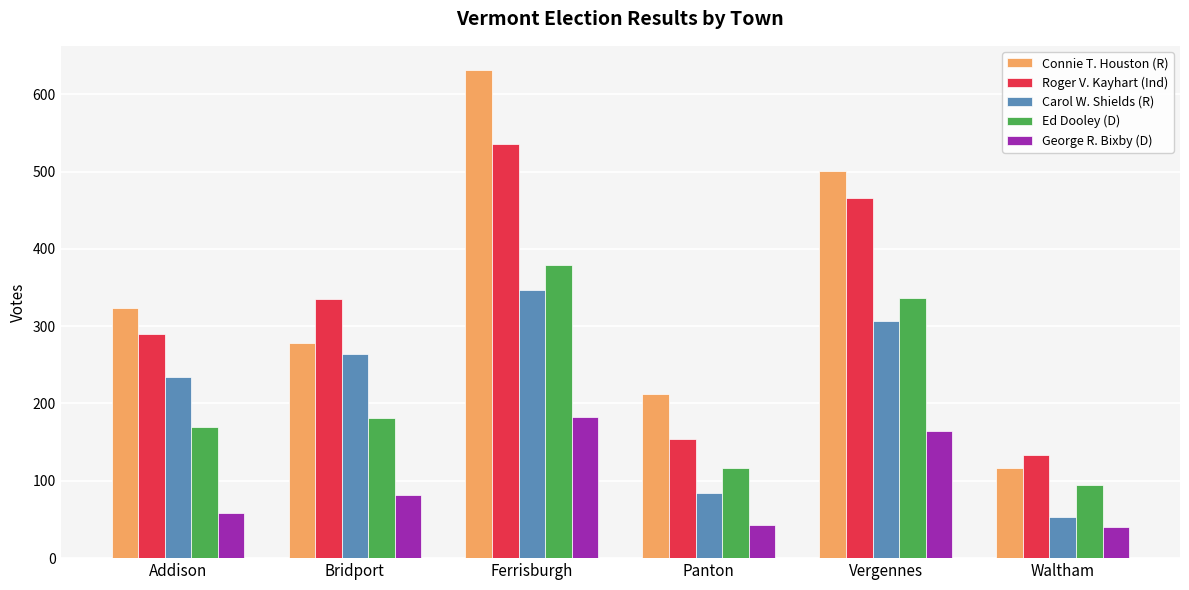

What is the difference between the highest and lowest values at Vergennes?

336